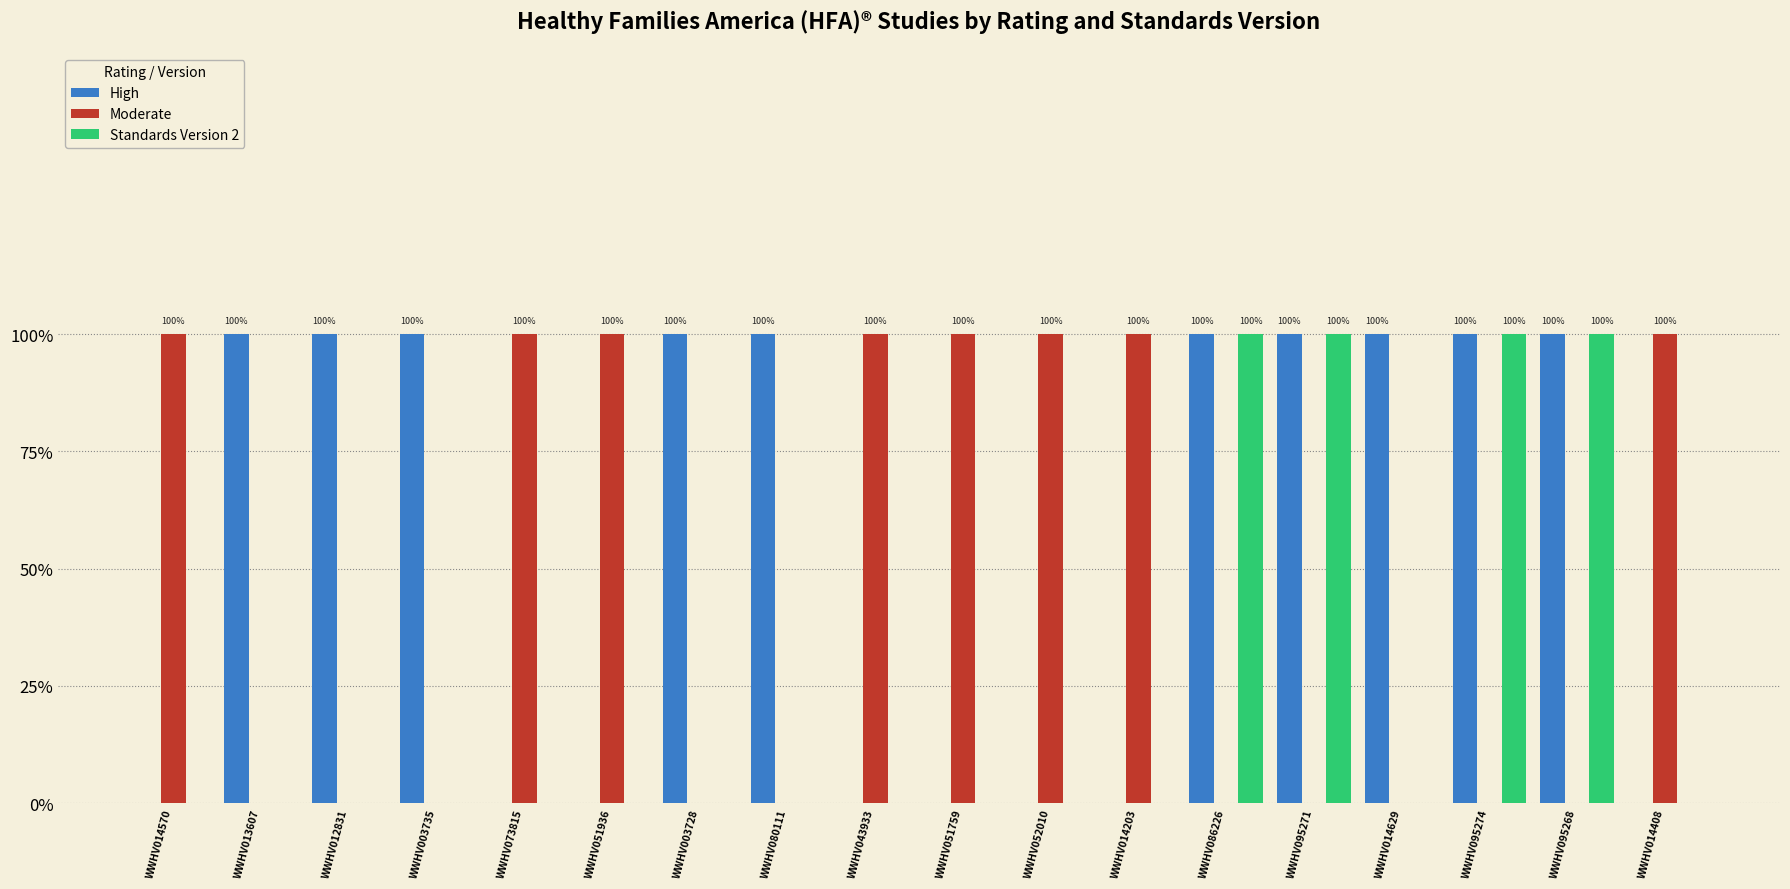

The value of High at WWHV014629 is 2. True or false?

False